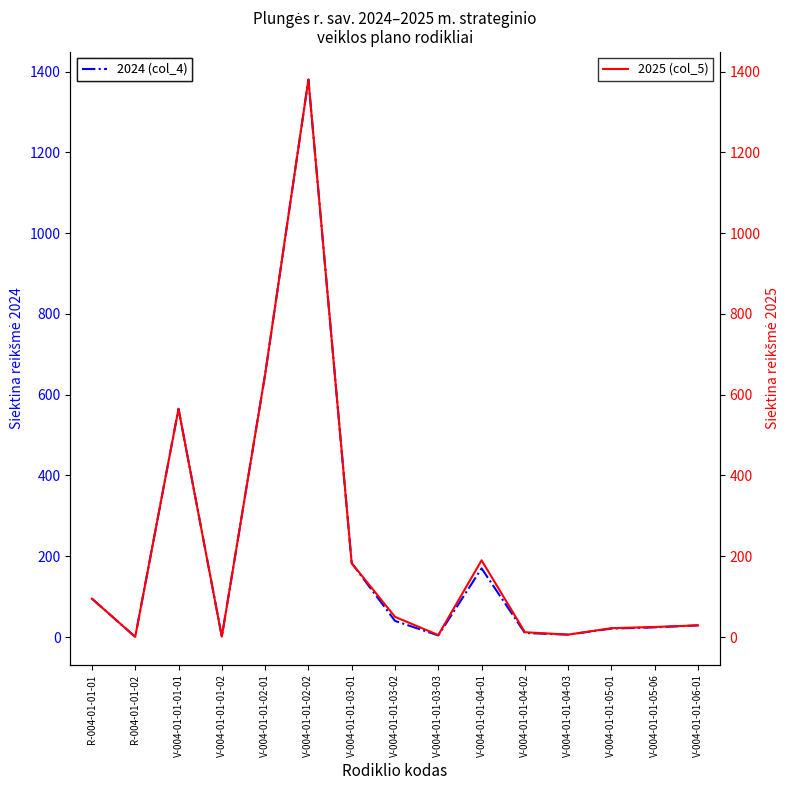

At which category does the chart reach its minimum across all series?

R-004-01-01-02